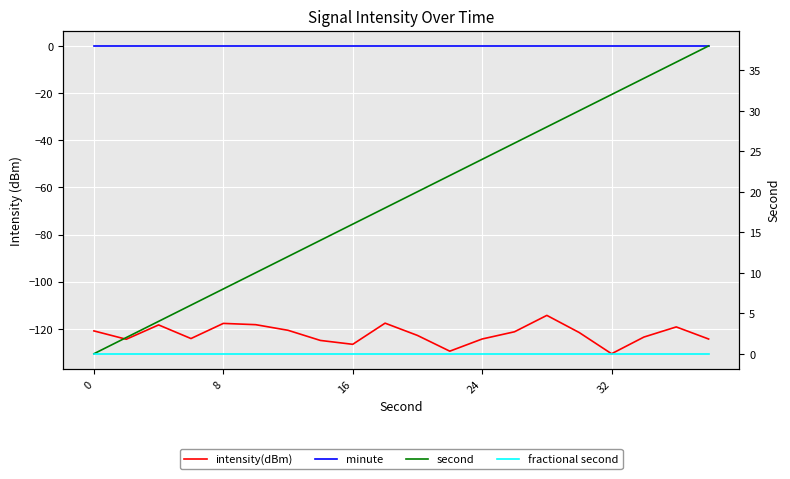

Rank the series by their maximum value, from highest to lowest.

second, minute, fractional second, intensity(dBm)